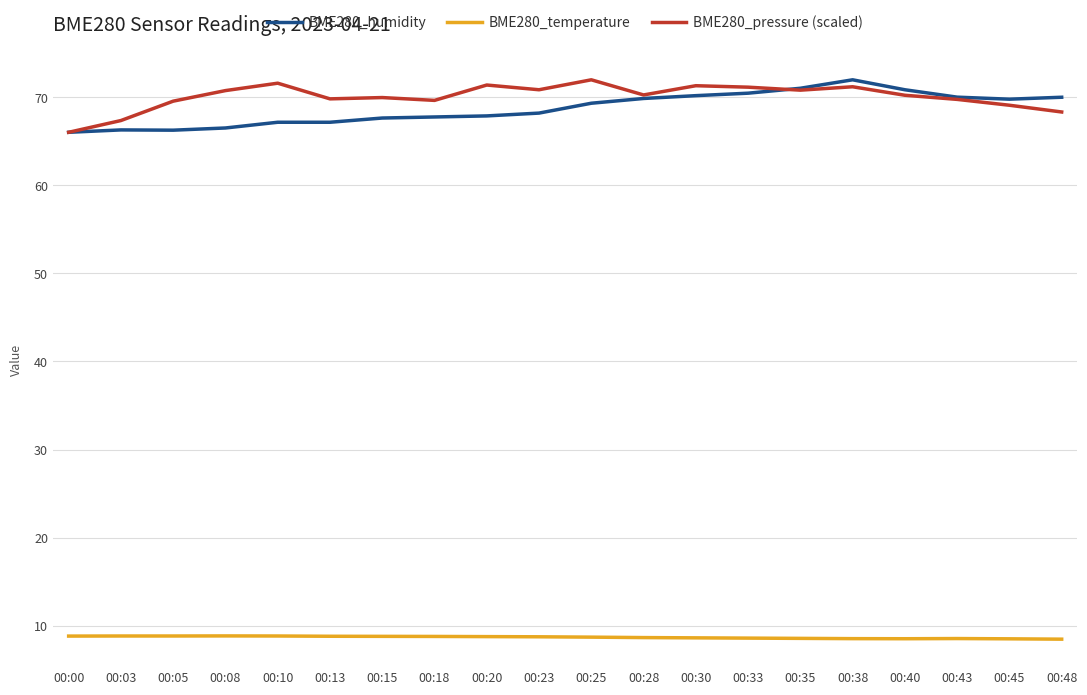

What is the maximum value shown in the chart?

72.0